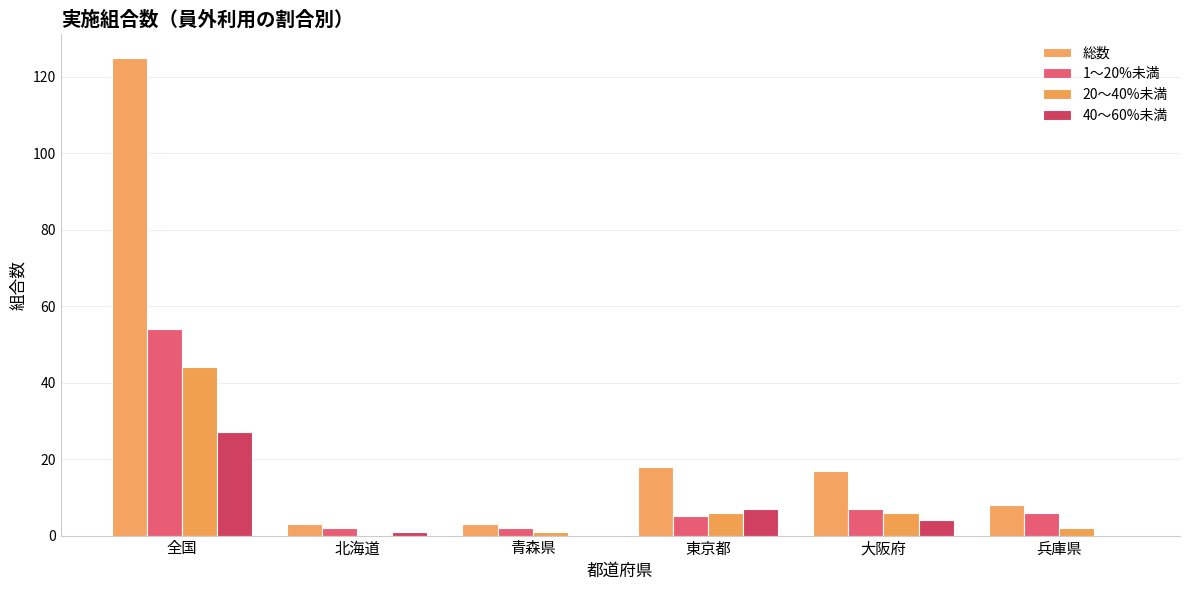

Reading left to right, list all the values displayed in this chart.

総数: 125	3	3	18	17	8
1～20%未満: 54	2	2	5	7	6
20～40%未満: 44	0	1	6	6	2
40～60%未満: 27	1	0	7	4	0